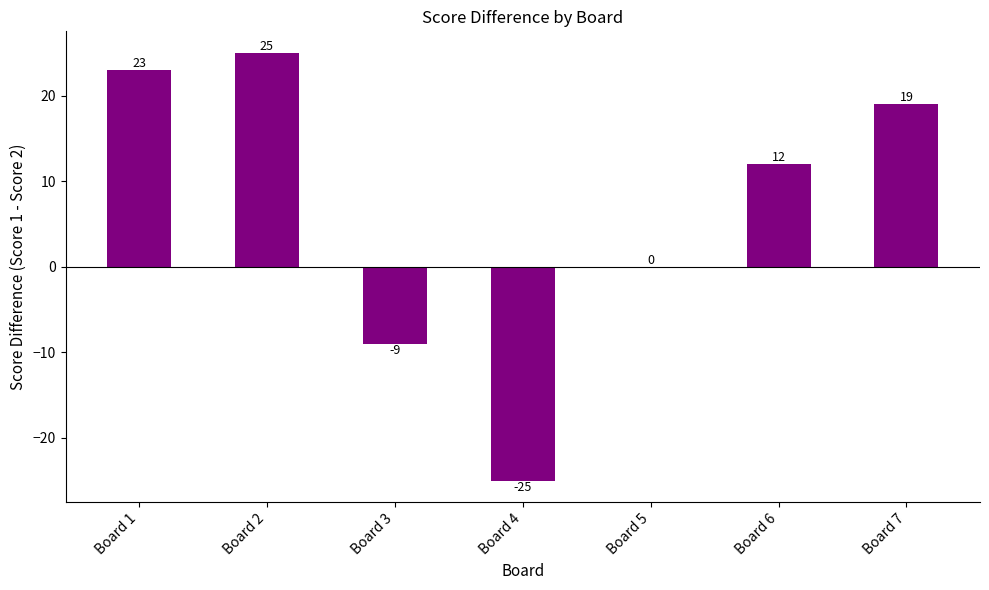

Reading right to left, list all the values displayed in this chart.

Board 7=19	Board 6=12	Board 5=0	Board 4=-25	Board 3=-9	Board 2=25	Board 1=23